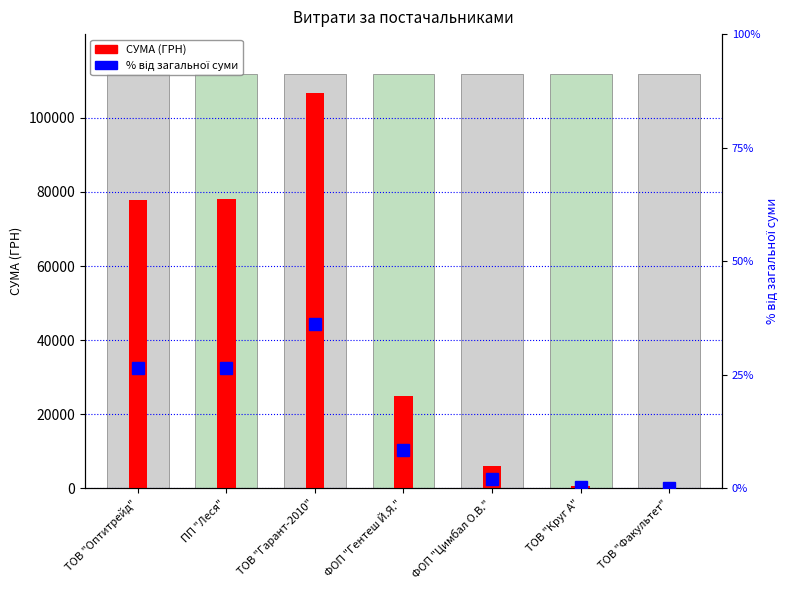

What position from the left is ТОВ "Факультет"?

7